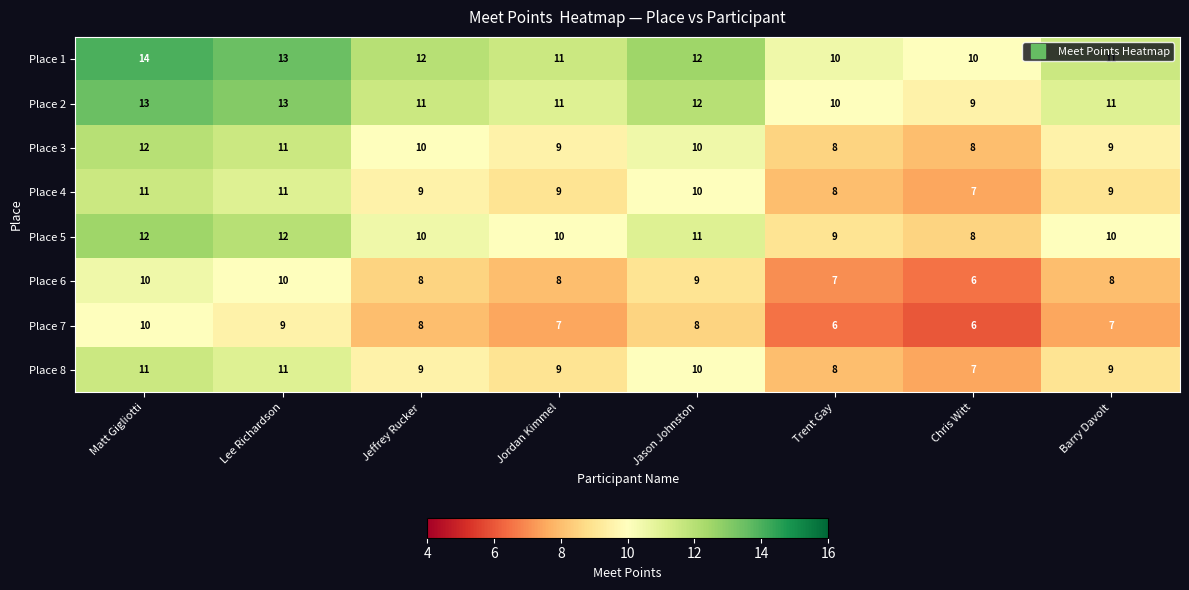

True or false: Place 5 has a value of 8 at Chris Witt.

True